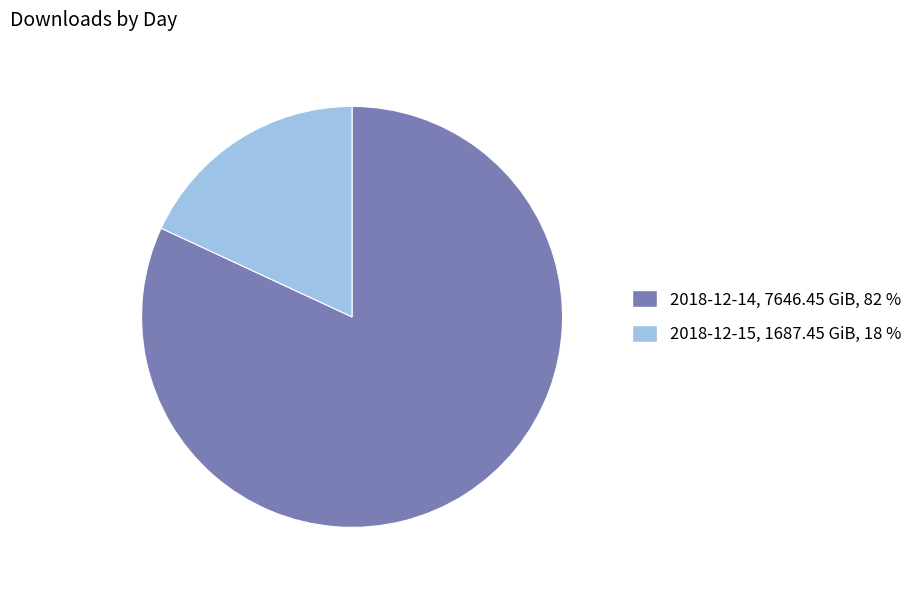

Does 2018-12-14 account for over 50% of the chart?

Yes